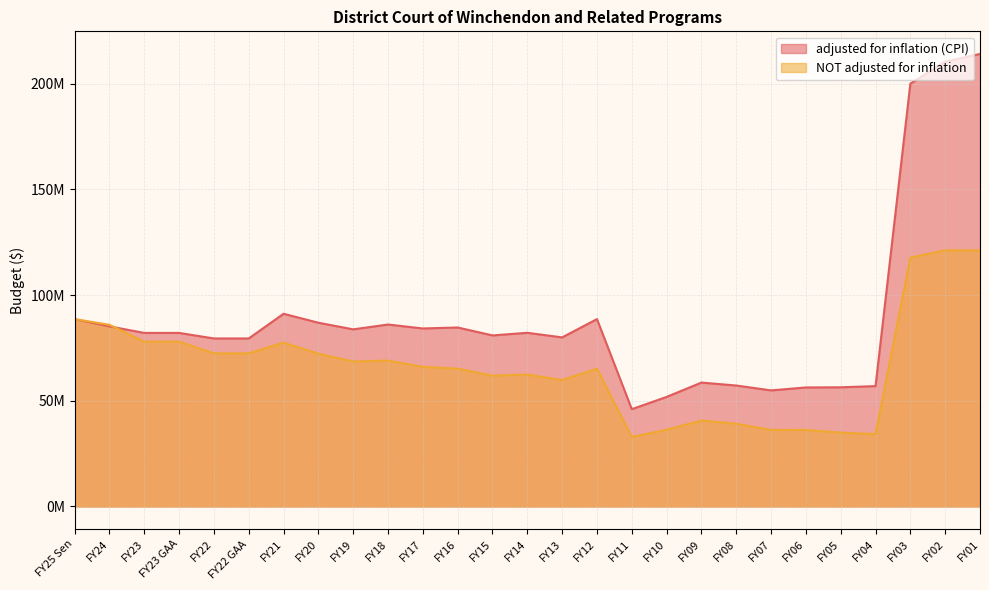

Rank the series by their maximum value, from highest to lowest.

adjusted for inflation (CPI), NOT adjusted for inflation